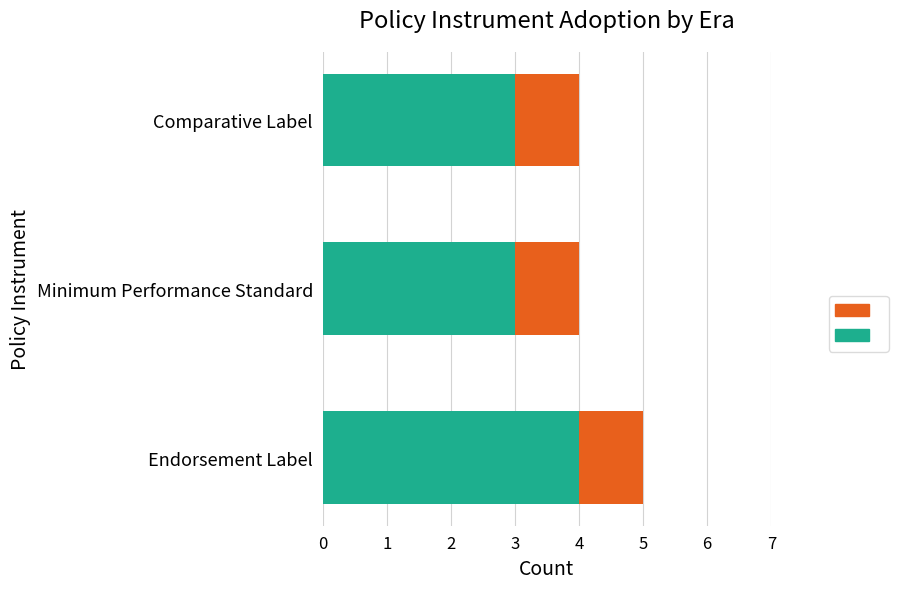

What is the total value across all series at Endorsement Label?

5